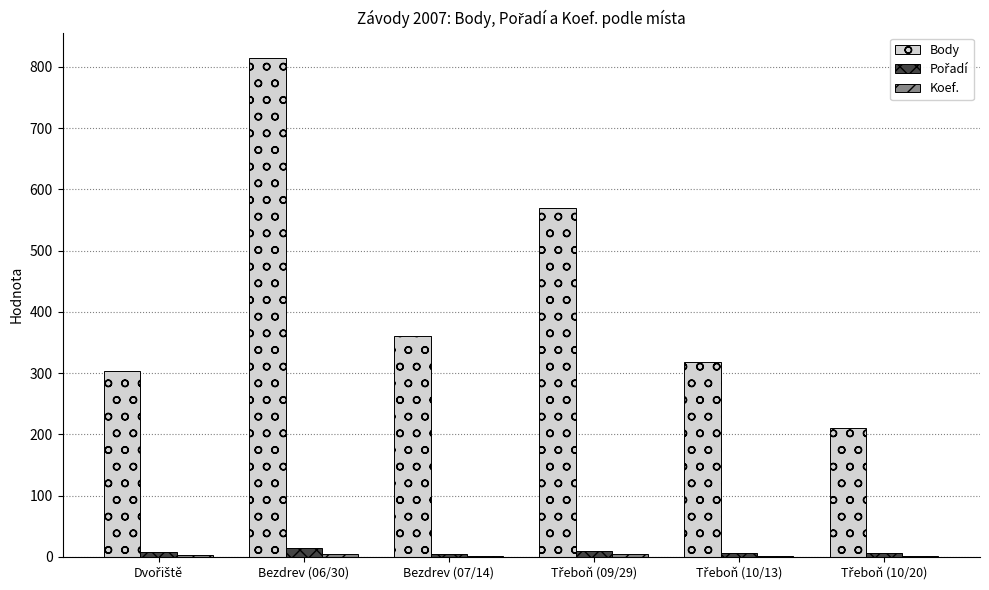

At which category does the chart reach its peak across all series?

Bezdrev (06/30)